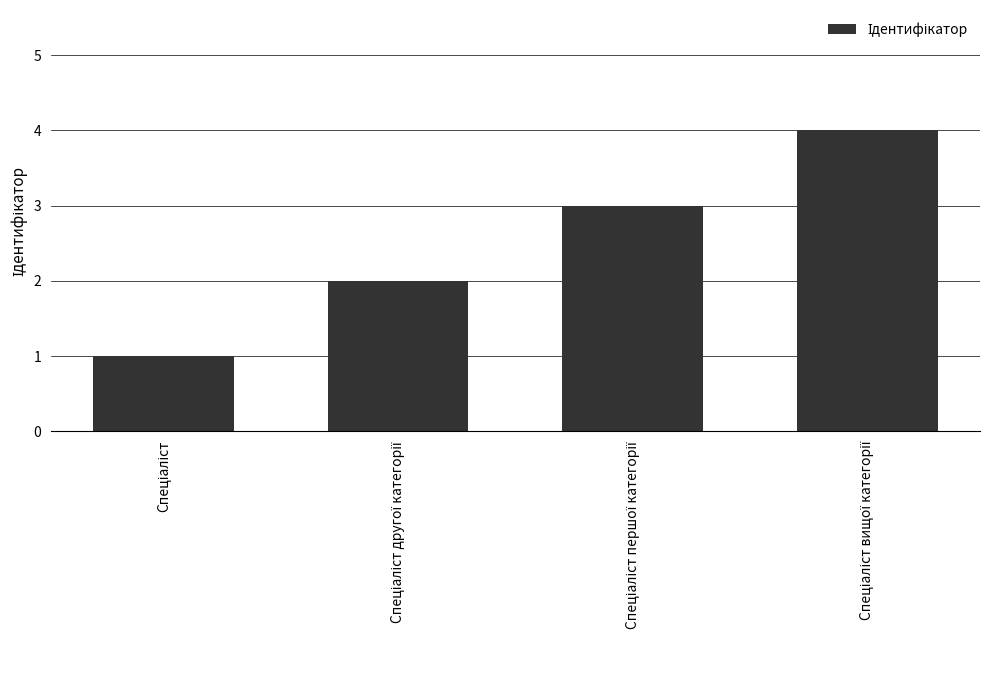

What is the difference between the second highest and minimum values?

2